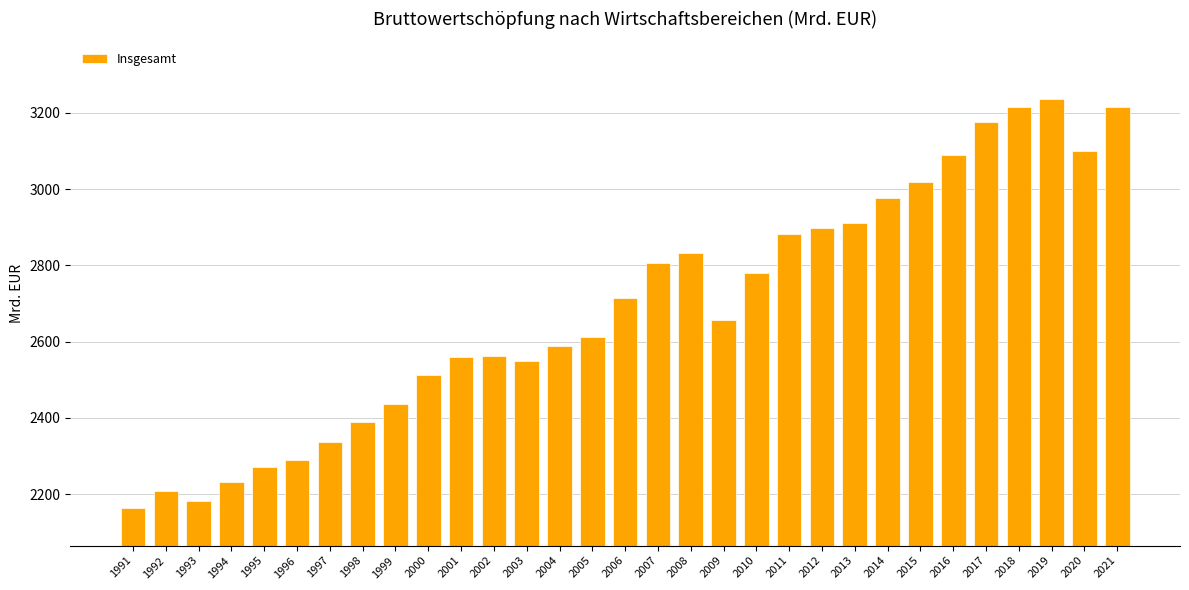

Are the bars horizontal?

No